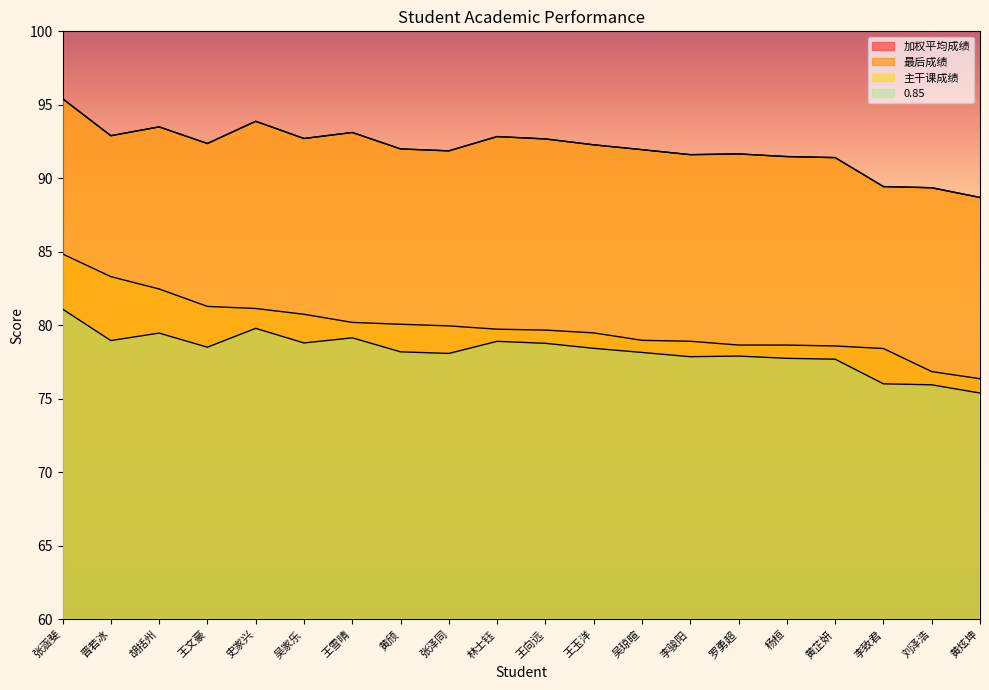

What is the highest value of the 加权平均成绩 series?

95.4